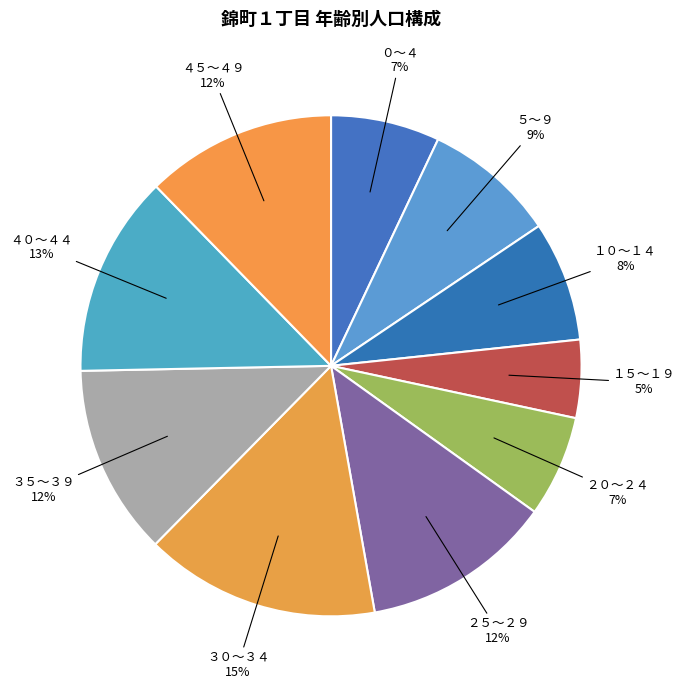

Rank the categories by value from highest to lowest.

３０～３４, ４０～４４, ２５～２９, ３５～３９, ４５～４９, ５～９, １０～１４, ０～４, ２０～２４, １５～１９